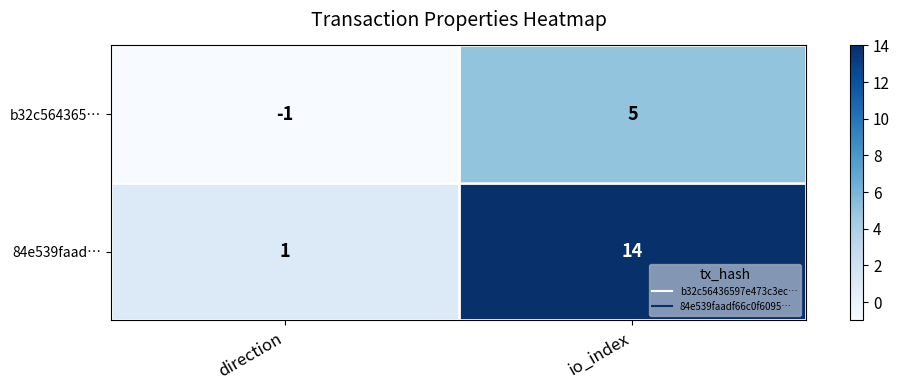

The value of 84e539faad… at io_index is 14. True or false?

True